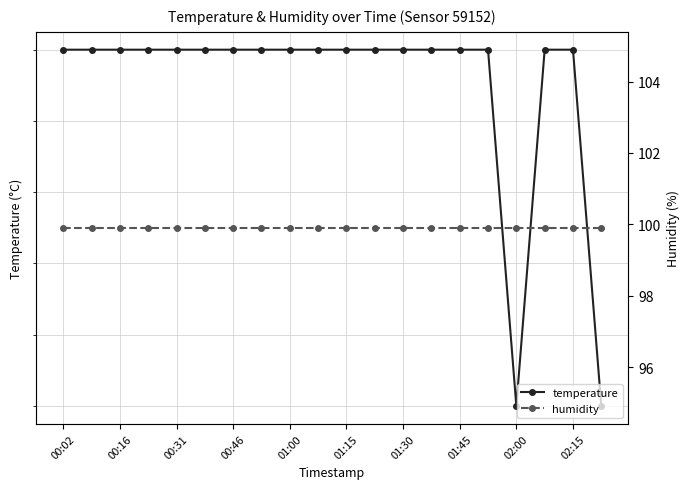

What is the value of the temperature point at the 15th from the left?

9.3